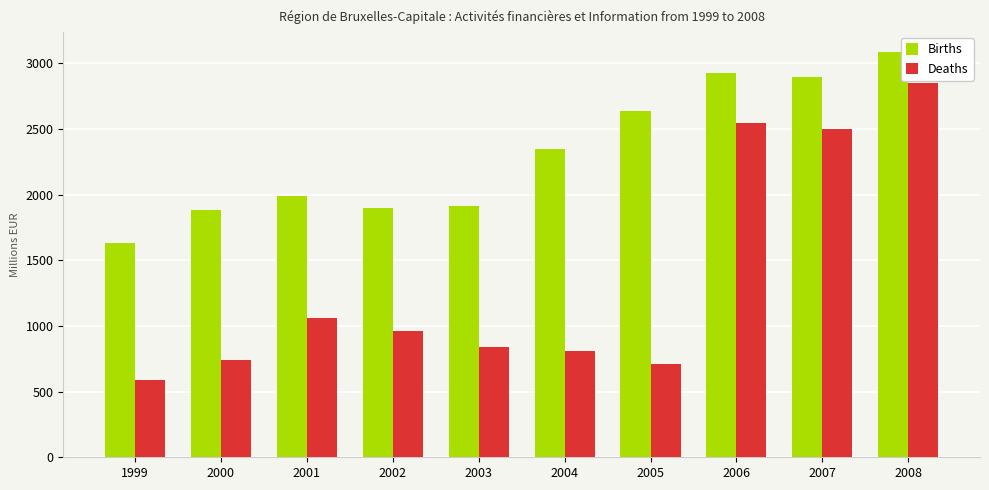

What is the average value of the Deaths series?

1360.6